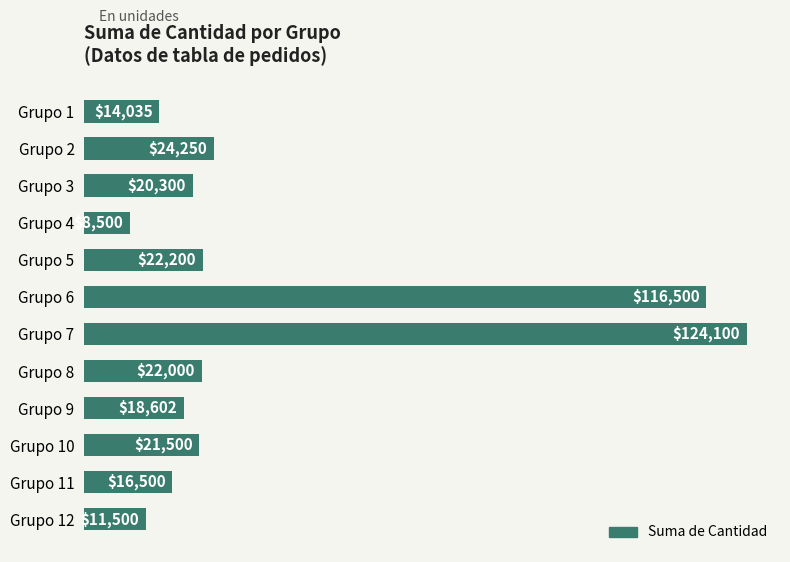

True or false: the data shows 209344 at Grupo 6.

False